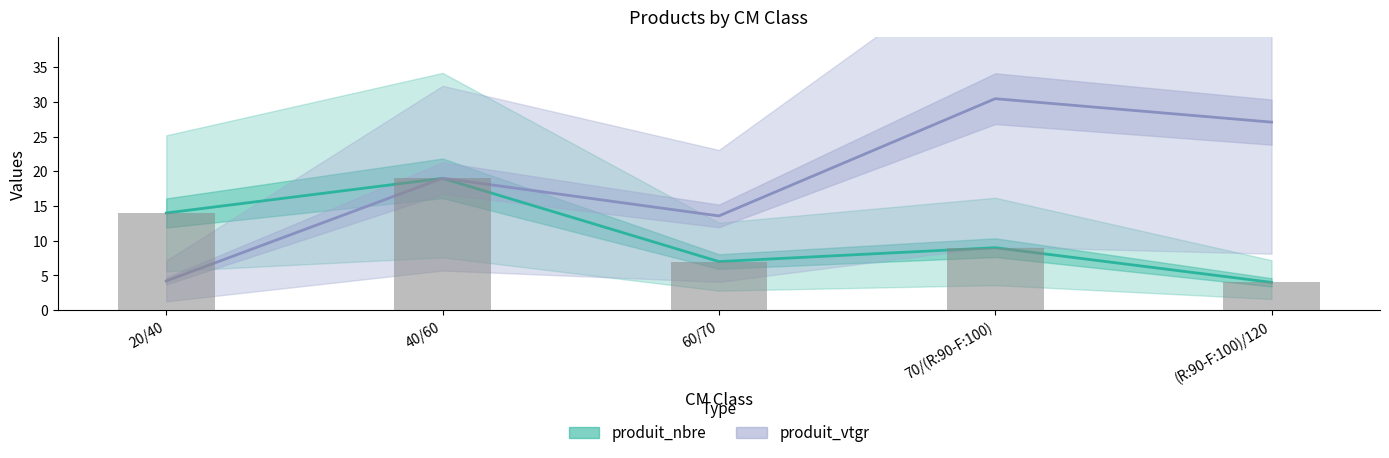

What is the highest value of the produit_vtgr series?

30.5